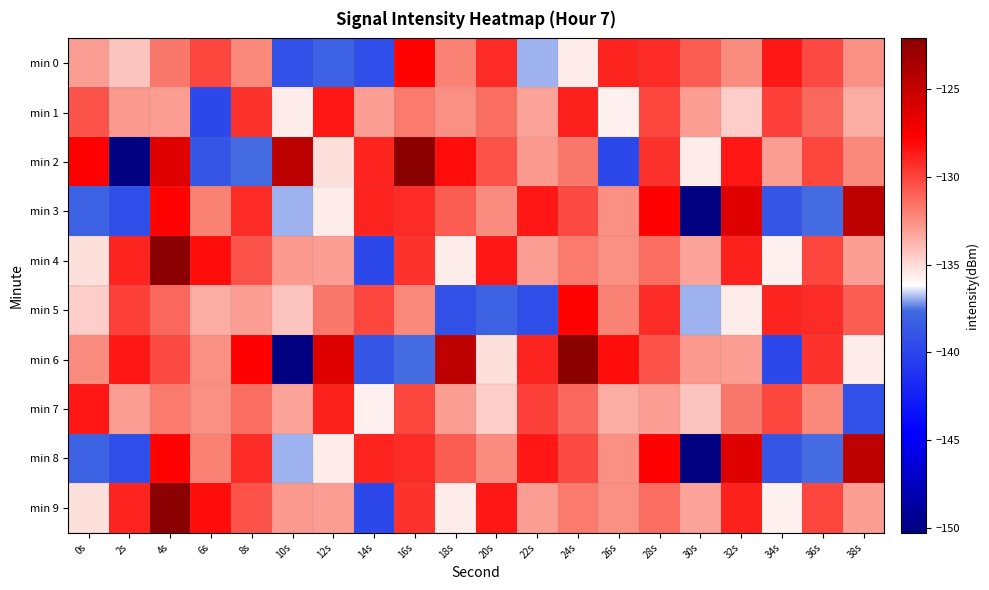

Between 24s and 26s, which is larger?

26s